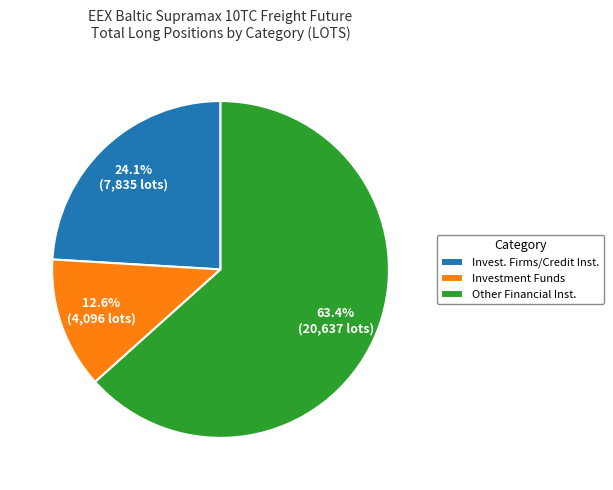

What percentage do Other Financial Inst. and Investment Funds together represent?

75.9%